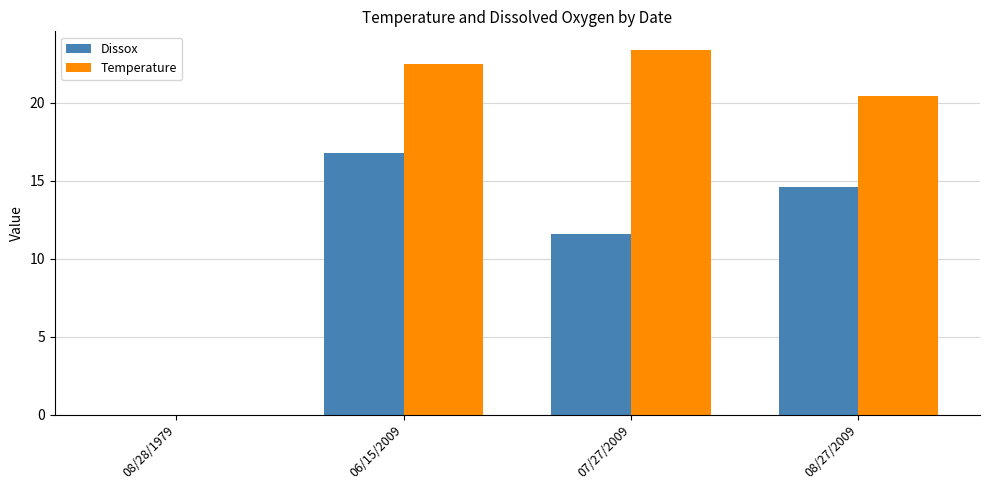

Reading left to right, what are all the values shown in this chart?

Dissox: 0.0	16.8	11.6	14.6
Temperature: 0.0	22.5	23.4	20.4